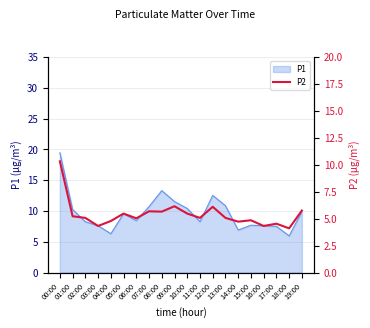

What is the minimum value for P1?

6.0